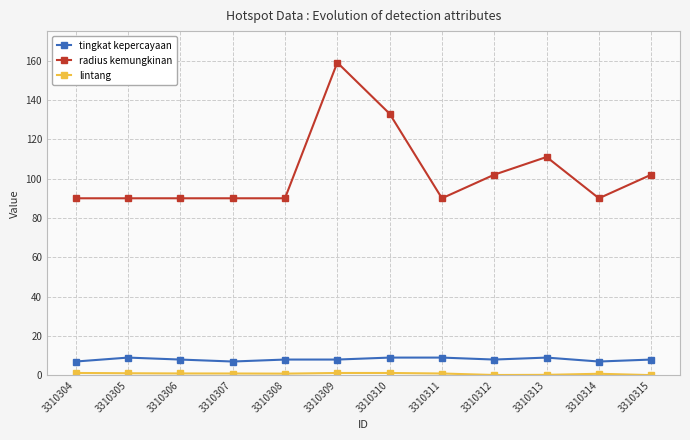

At which category is the sum across all series the highest?

3310309